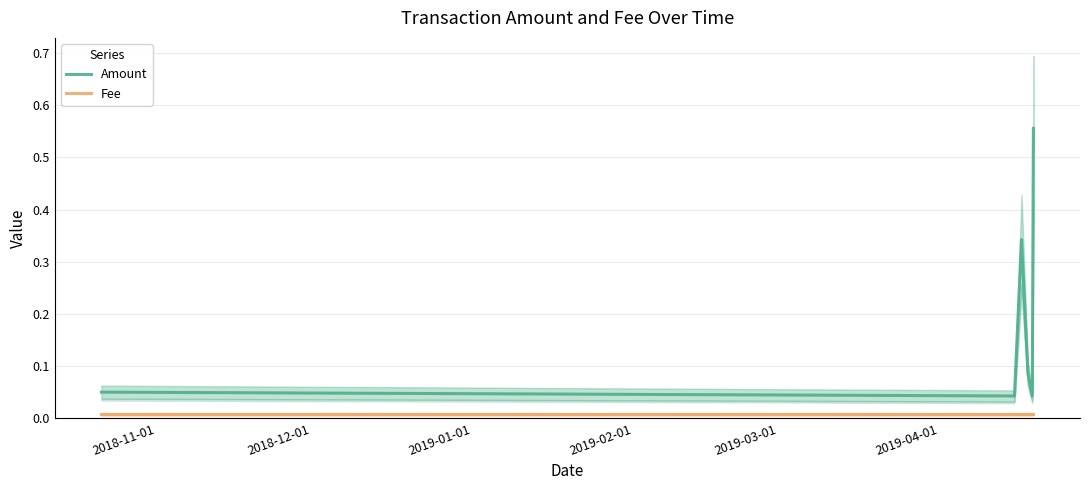

True or false: Amount and Fee cross at least once.

False